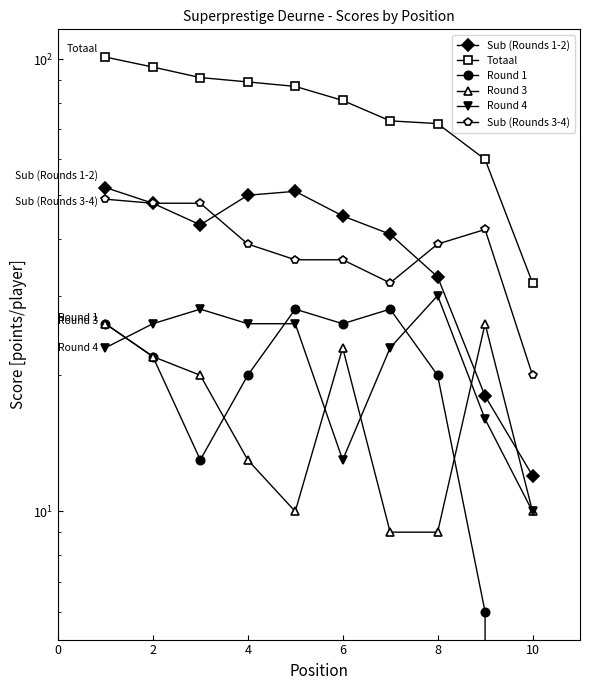

What is the minimum value for Totaal?

32